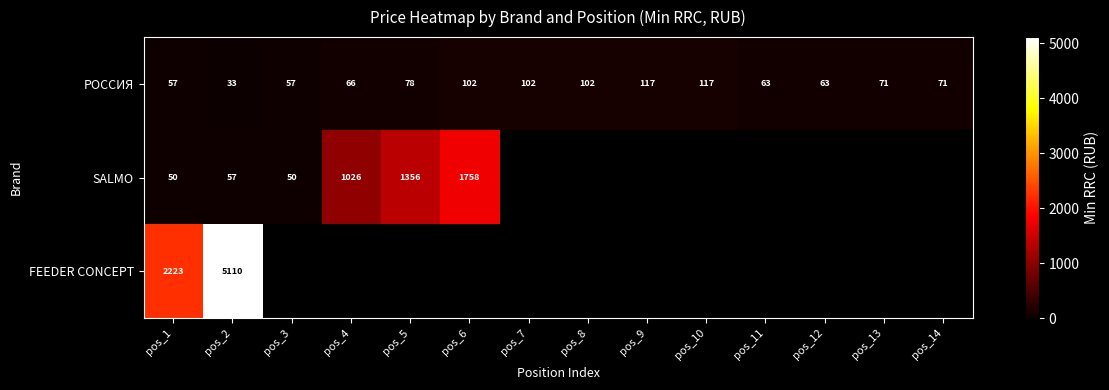

At pos_1, list the series in order from largest to smallest.

FEEDER CONCEPT, РОССИЯ, SALMO